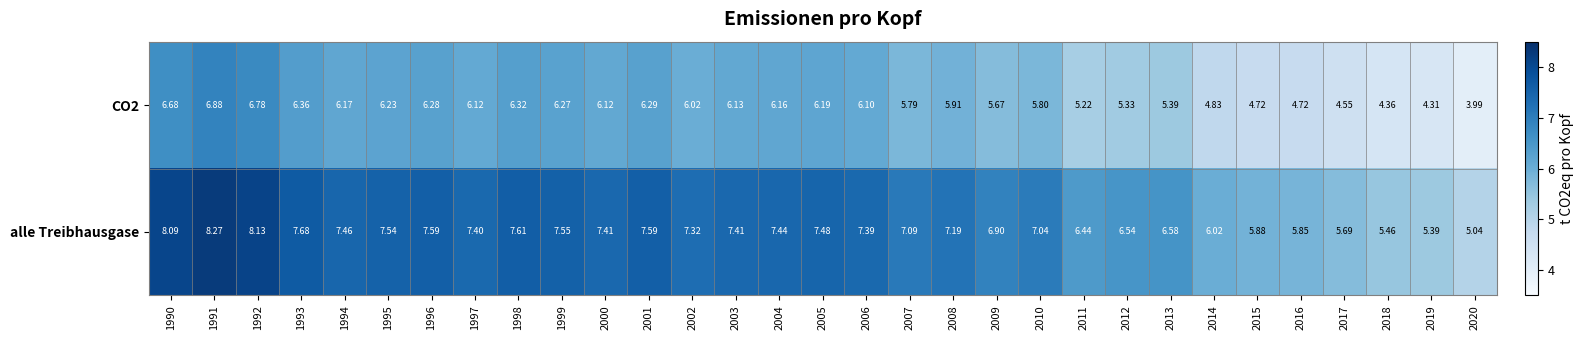

Count the number of categories in the chart.

31